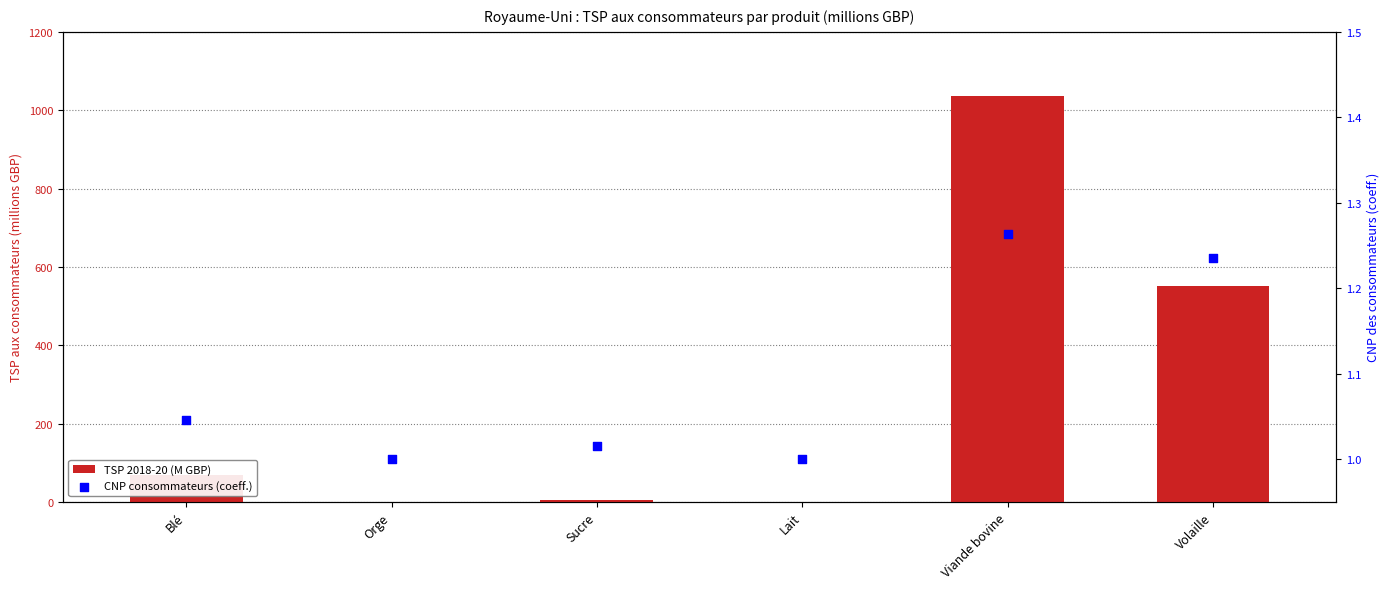

Which series has the widest spread of Y values?

TSP 2018-20 (M GBP)